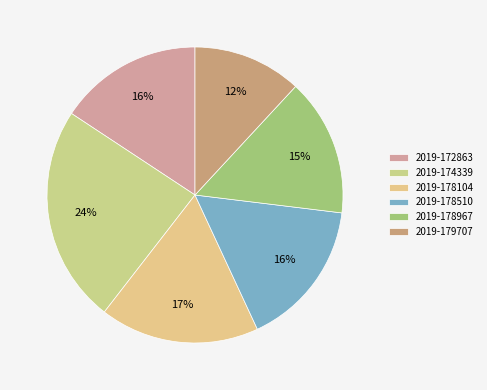

Is there a majority slice in this chart?

No